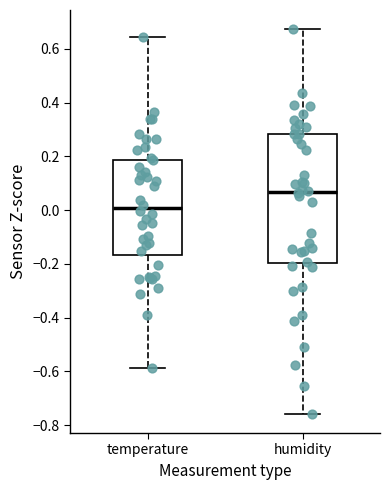

Where is the upper edge of the box for humidity on the y-axis? The values are not printed on the chart, so give them approximately, as read against the axis.

0.28